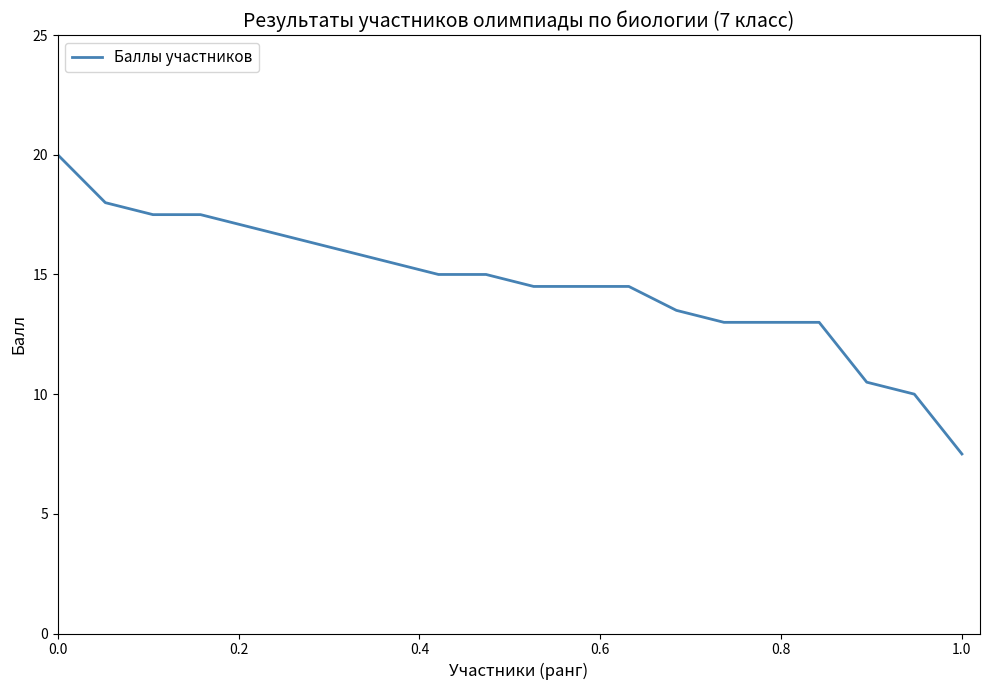

What is the maximum value shown in the chart?

20.0